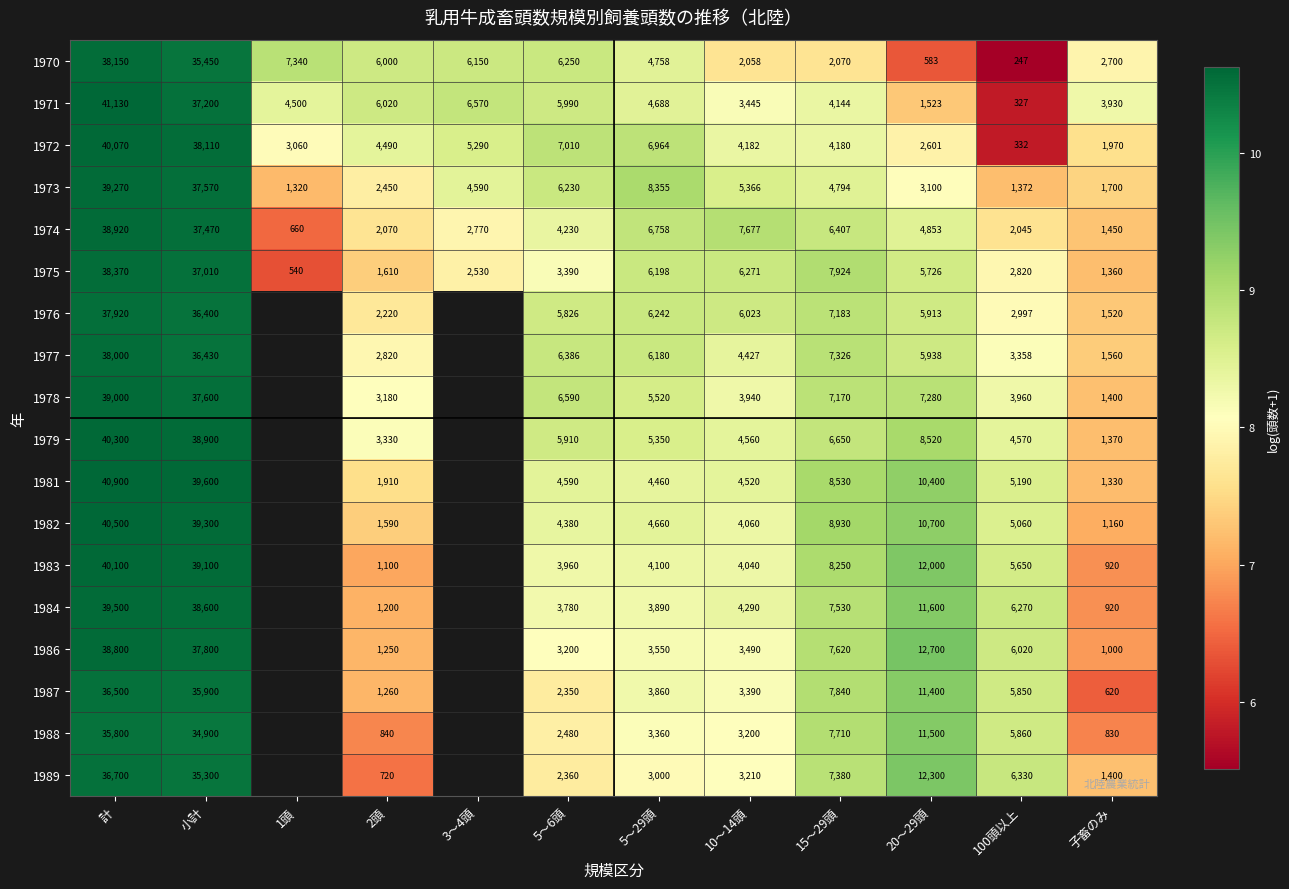

What is the maximum value shown in the chart?

10.6